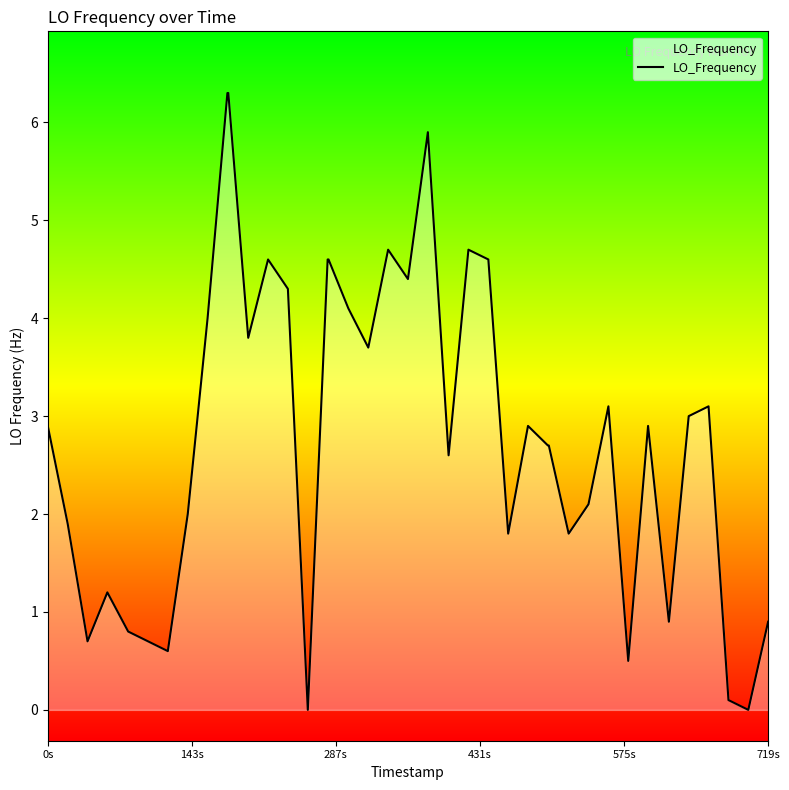

What is the greatest value displayed?

6.3